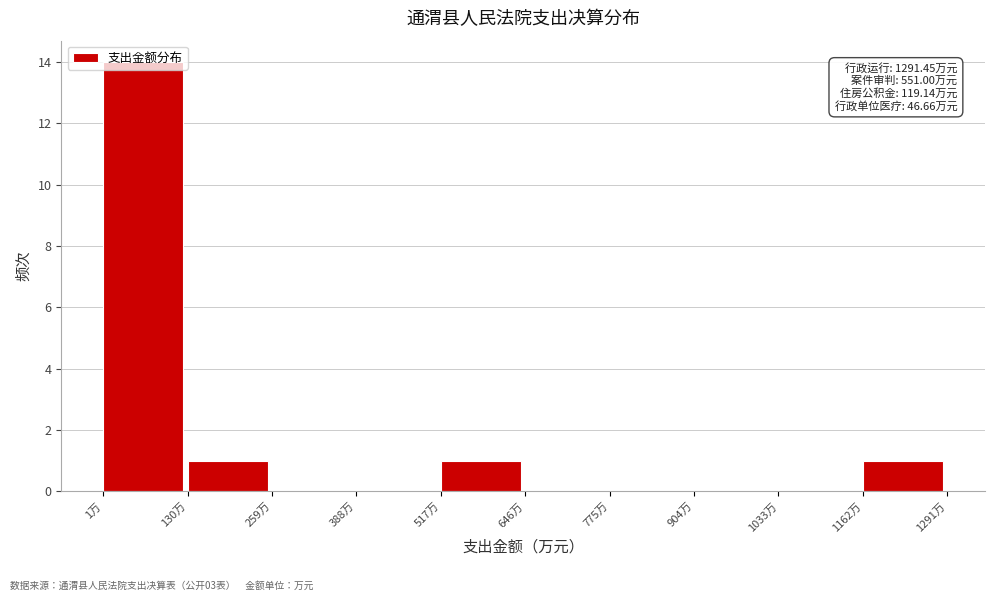

Over which range of the x-axis is the bar tallest?

0 to 140